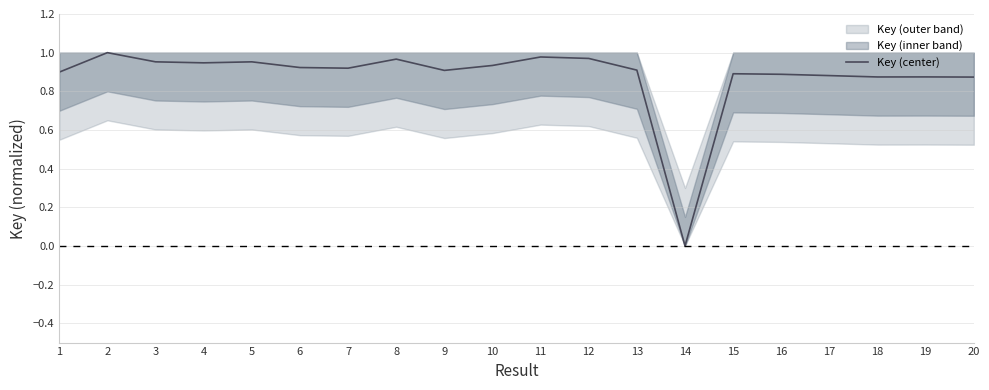

Which has a higher value, 1 or 5?

5